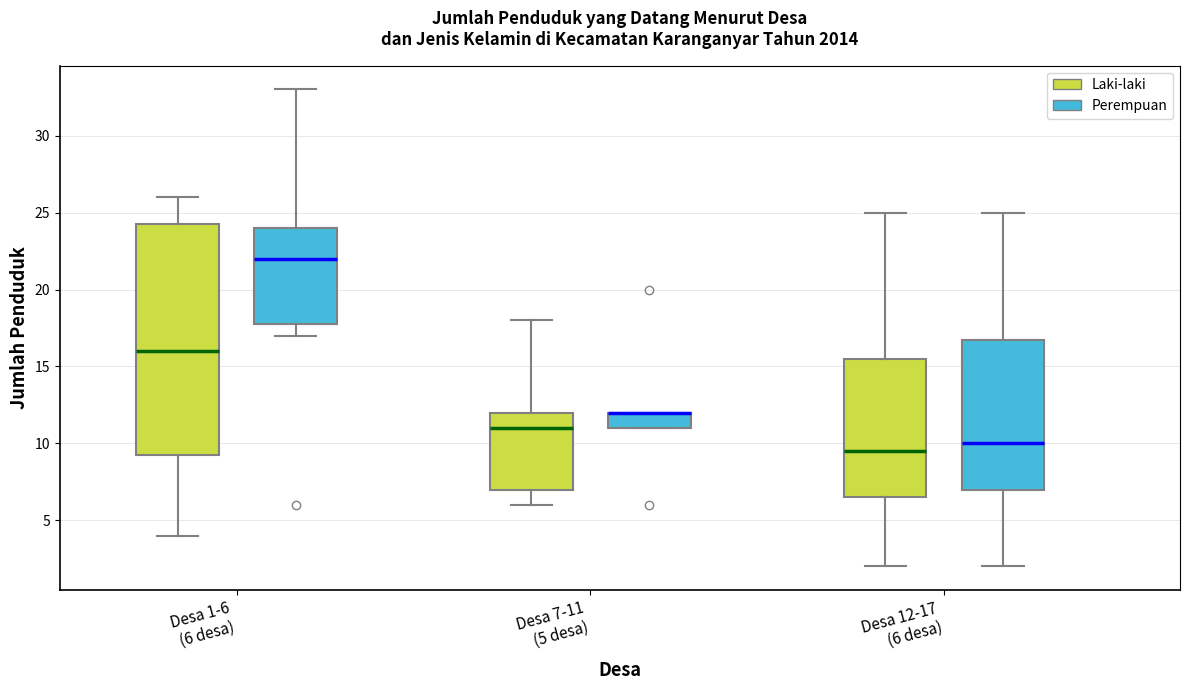

Where is the lower edge of the box for Desa 7-11 (5 desa) (Perempuan) on the y-axis? The values are not printed on the chart, so give them approximately, as read against the axis.

11.0